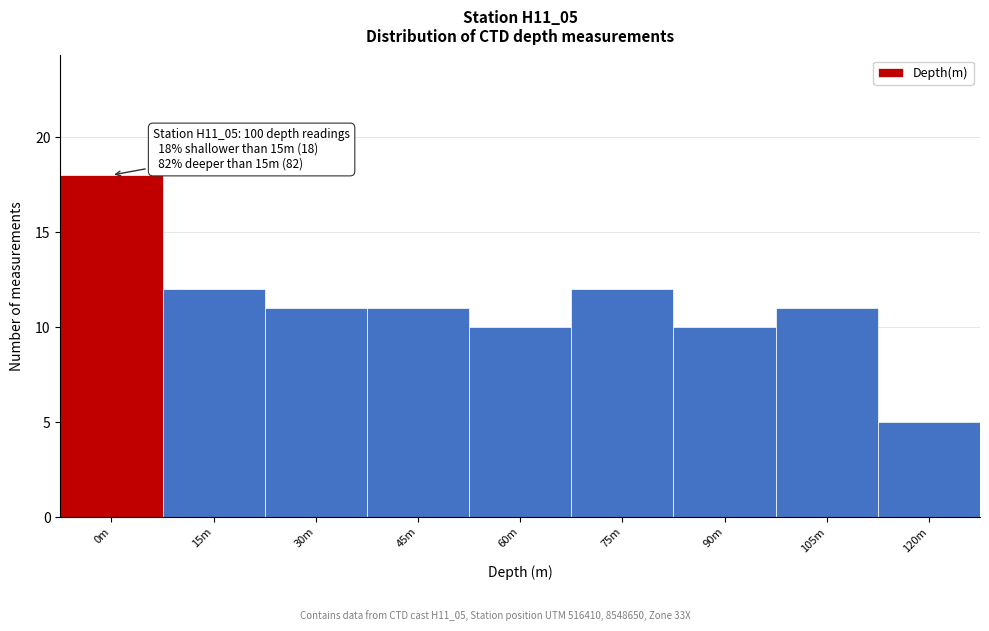

Reading left to right, list all the values displayed in this chart.

0m=18	15m=12	30m=11	45m=11	60m=10	75m=12	90m=10	105m=11	120m=5